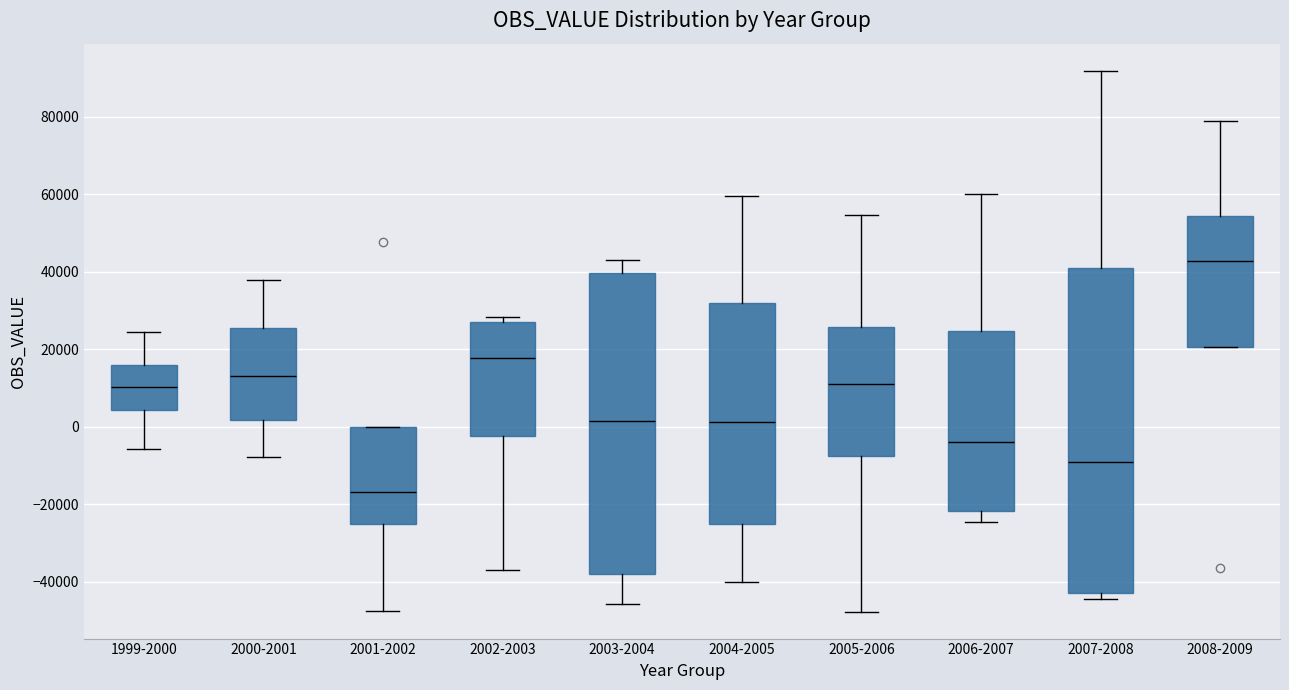

Reading left to right, read every box against the y-axis: the position of its median line, the range the box covers, and the ends of its whiskers. The values are not printed on the chart, so give them approximately, as read against the axis.

1999-2000: median 10000, box 4000 to 16000, whiskers -6000 to 24000
2000-2001: median 14000, box 2000 to 26000, whiskers -8000 to 38000
2001-2002: median -16000, box -26000 to 0, whiskers -48000 to 0
2002-2003: median 18000, box -2000 to 28000, whiskers -36000 to 28000 (just above the box's upper edge)
2003-2004: median 2000, box -38000 to 40000, whiskers -46000 to 42000
2004-2005: median 2000, box -26000 to 32000, whiskers -40000 to 60000
2005-2006: median 12000, box -8000 to 26000, whiskers -48000 to 54000
2006-2007: median -4000, box -22000 to 24000, whiskers -24000 to 60000
2007-2008: median -10000, box -42000 to 42000, whiskers -44000 to 92000
2008-2009: median 42000, box 20000 to 54000, whiskers 20000 to 78000